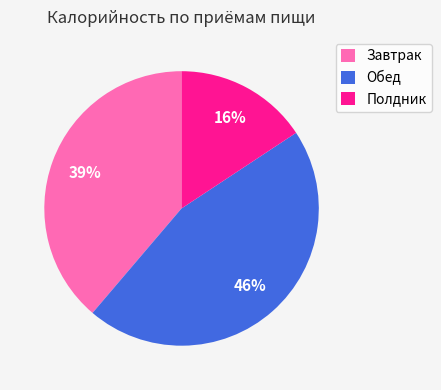

Rank the categories by value from lowest to highest.

Полдник, Завтрак, Обед